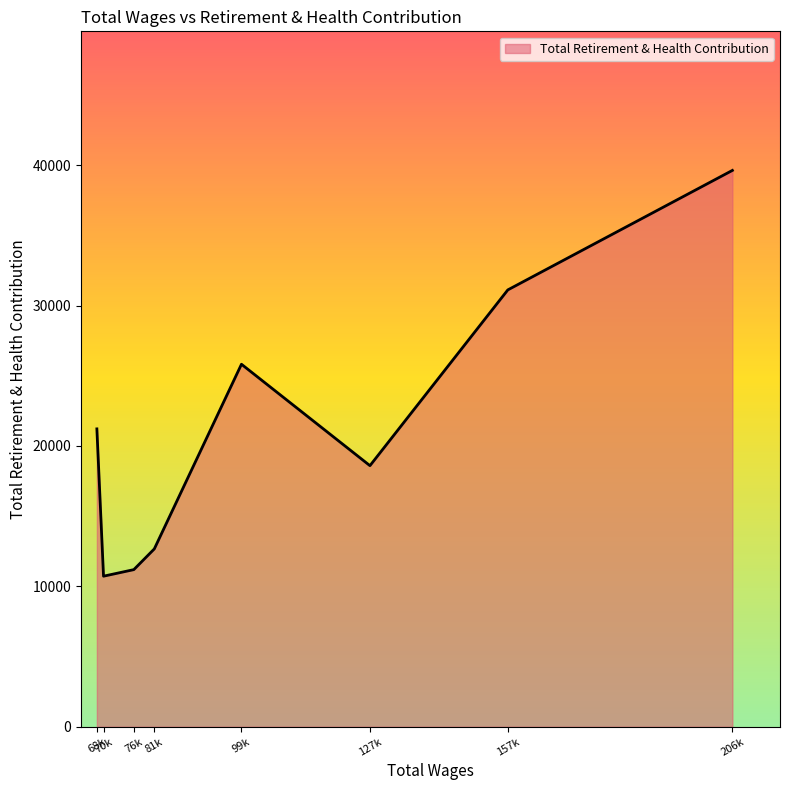

What is the maximum value shown in the chart?

39623